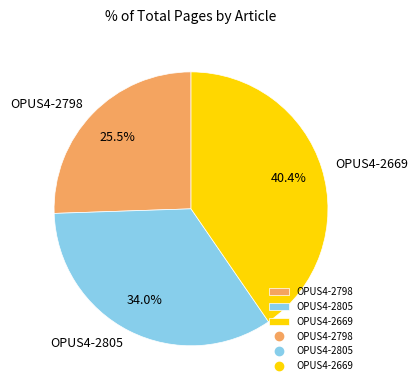

To the nearest percent, what is the difference between the OPUS4-2798 and OPUS4-2669 slice percentages?

15%